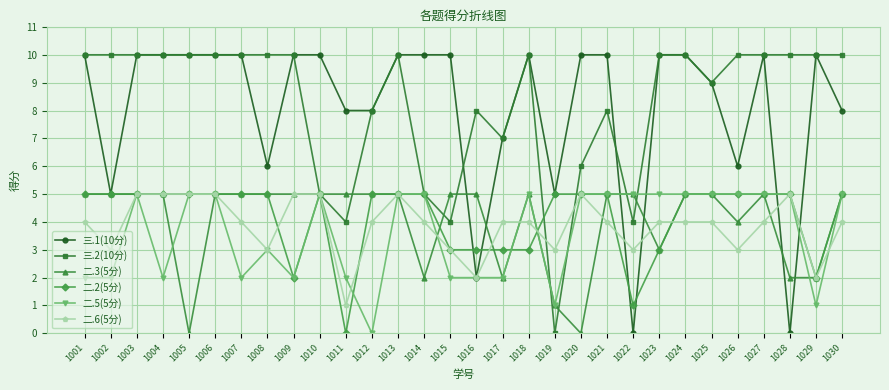

How many lines are shown in the chart?

6